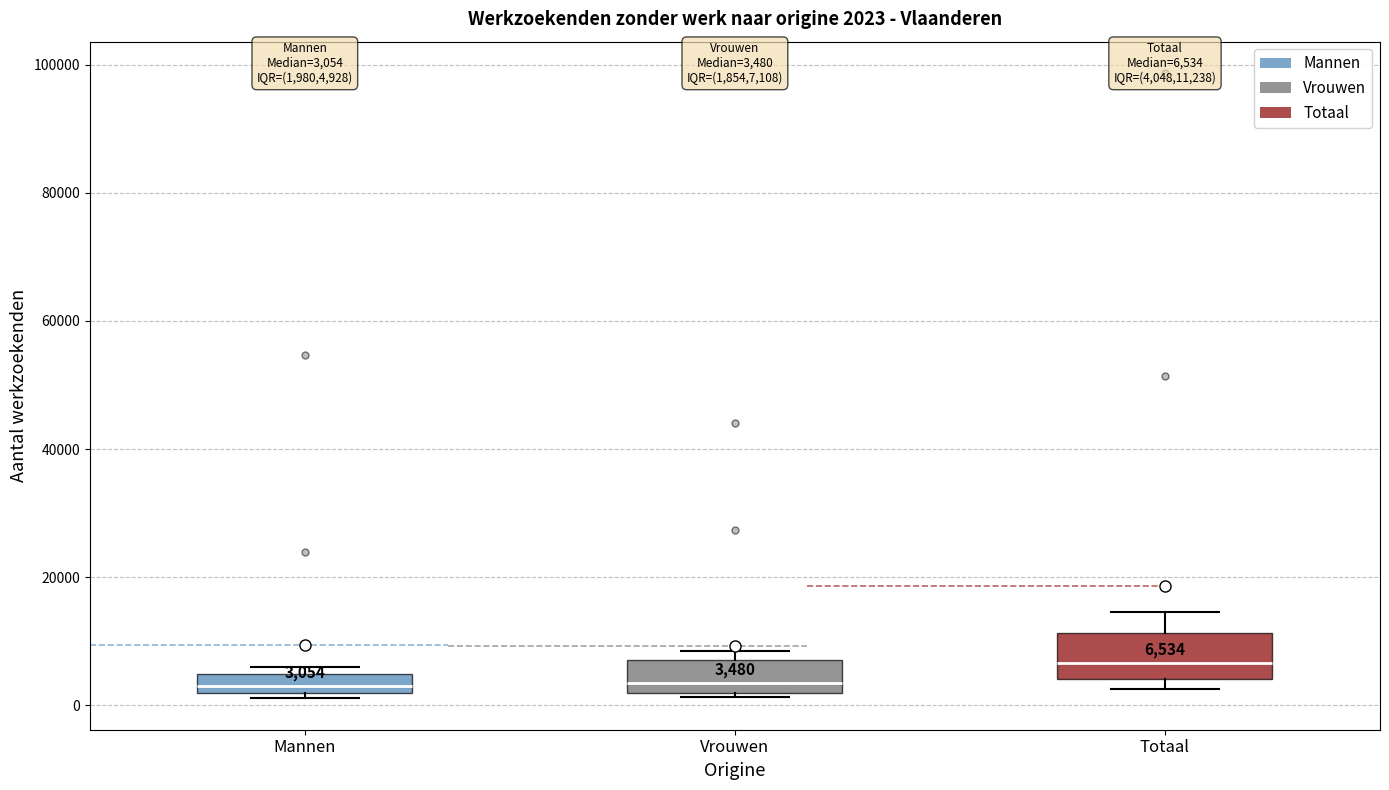

Which box has the highest median line?

Totaal